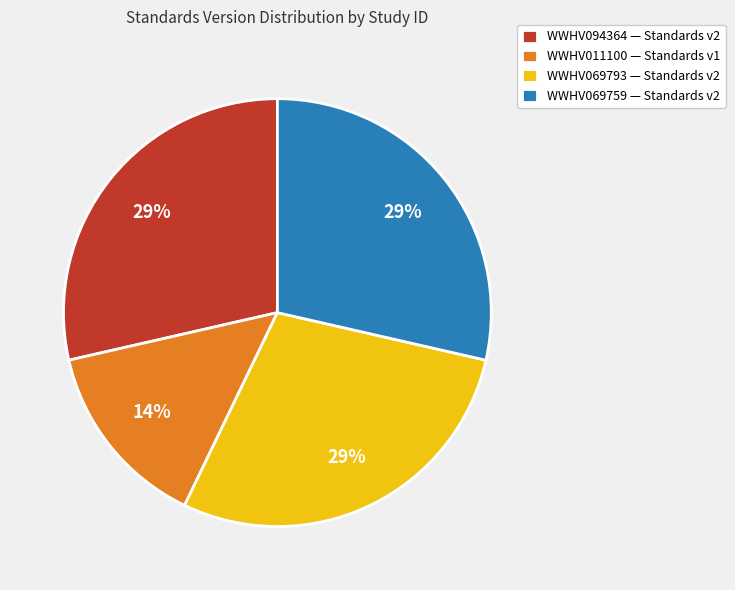

What is the smallest slice in the pie chart?

WWHV011100